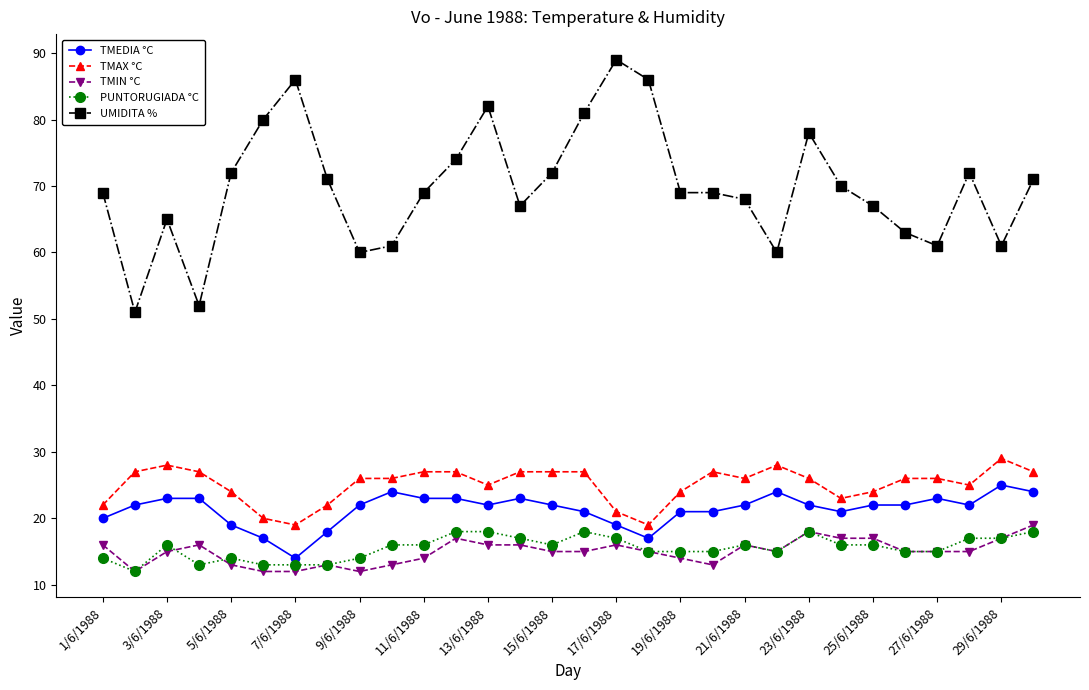

Which series has the widest spread of values?

UMIDITA %